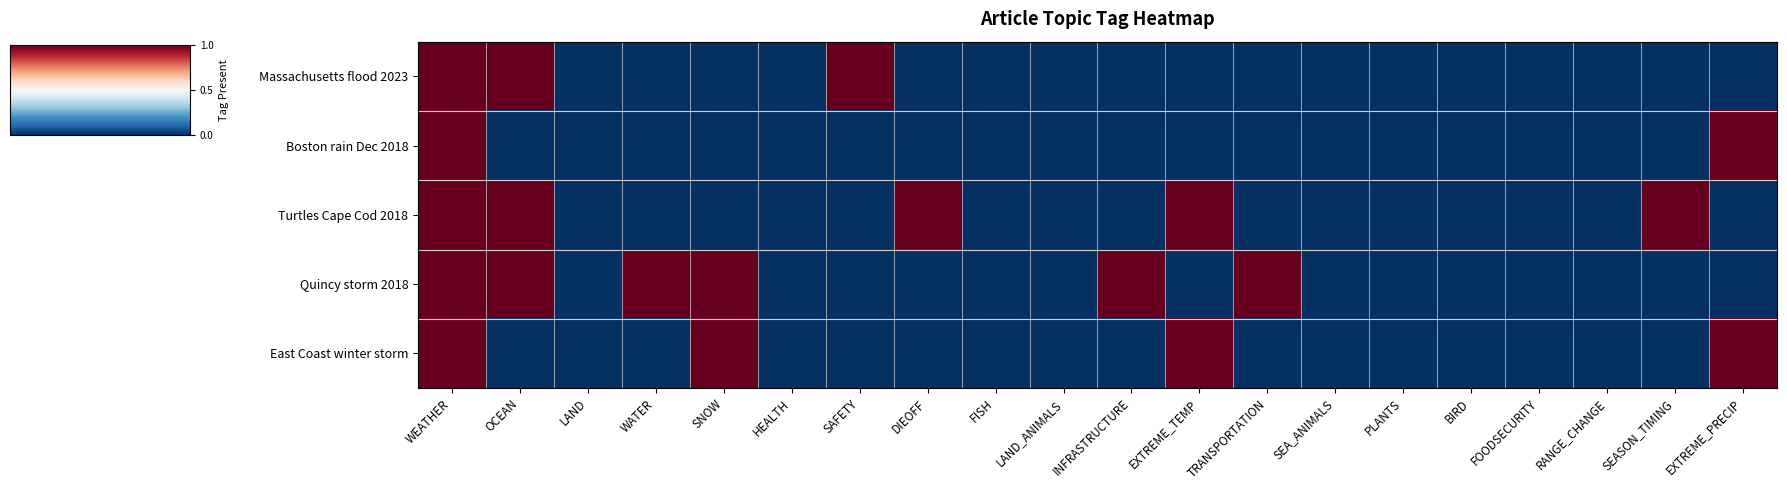

Rank the series by their average value, from highest to lowest.

Quincy storm 2018, Turtles Cape Cod 2018, East Coast winter storm, Massachusetts flood 2023, Boston rain Dec 2018